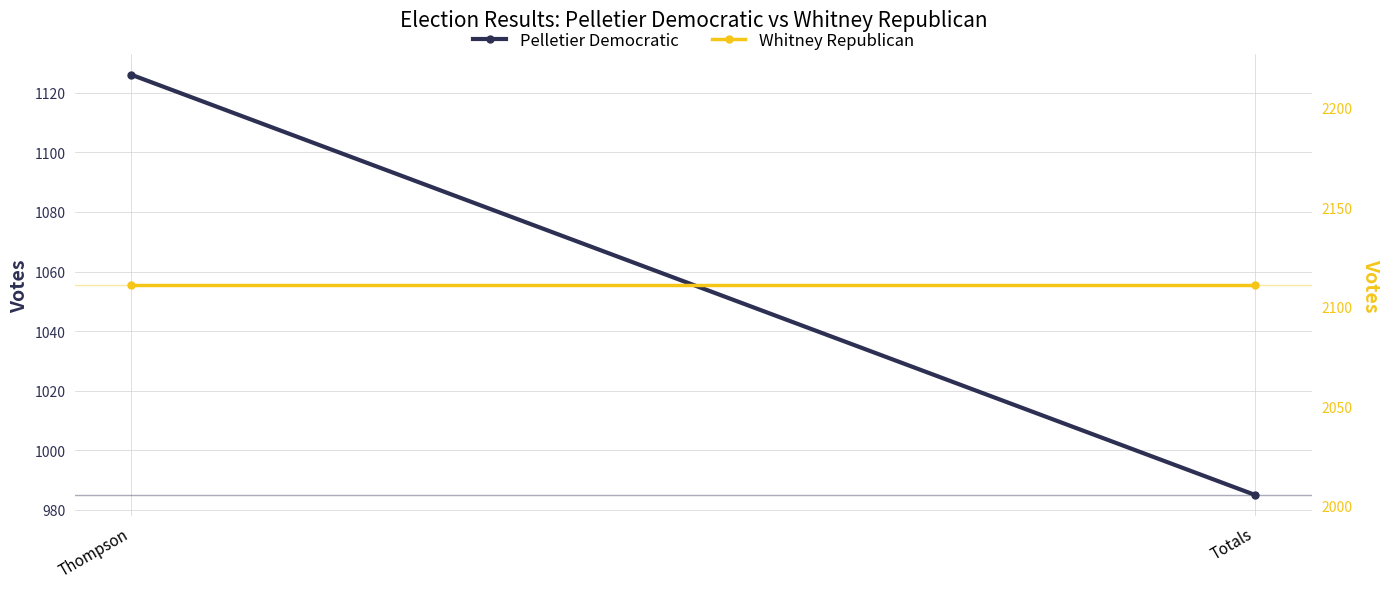

List the series in order of their overall mean, highest first.

Whitney Republican, Pelletier Democratic